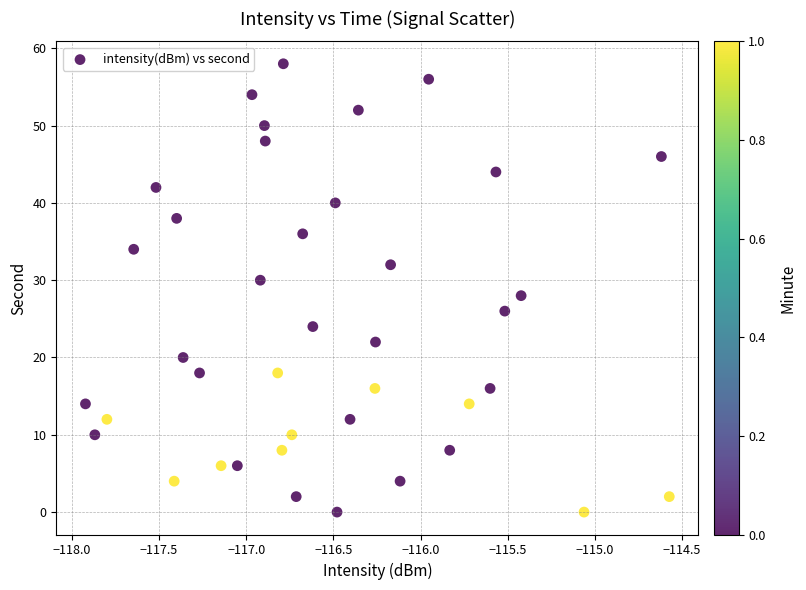

Count the number of points in this scatter plot.

40